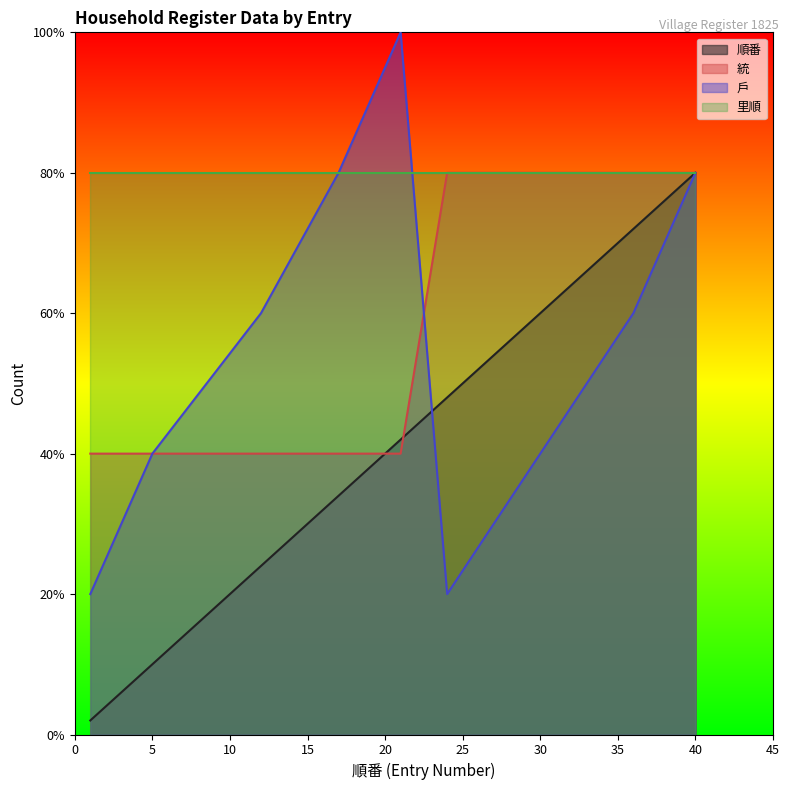

The 統 series shows 71 at 12. True or false?

False